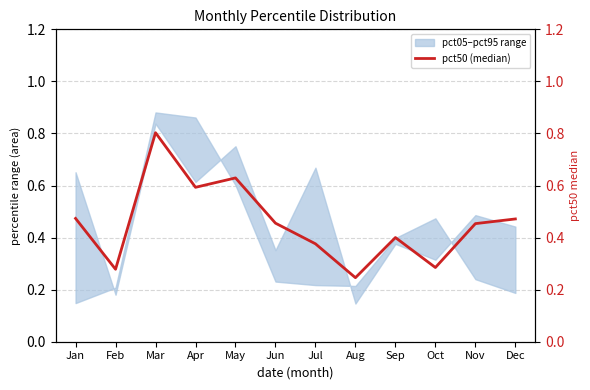

What is the sum of all values?

5.5